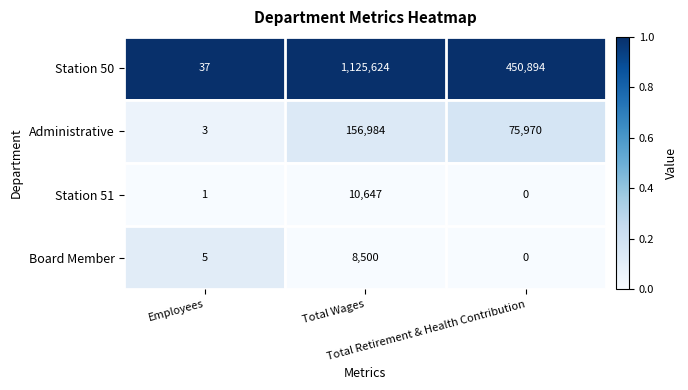

At which category is the sum across all series the highest?

Total Wages